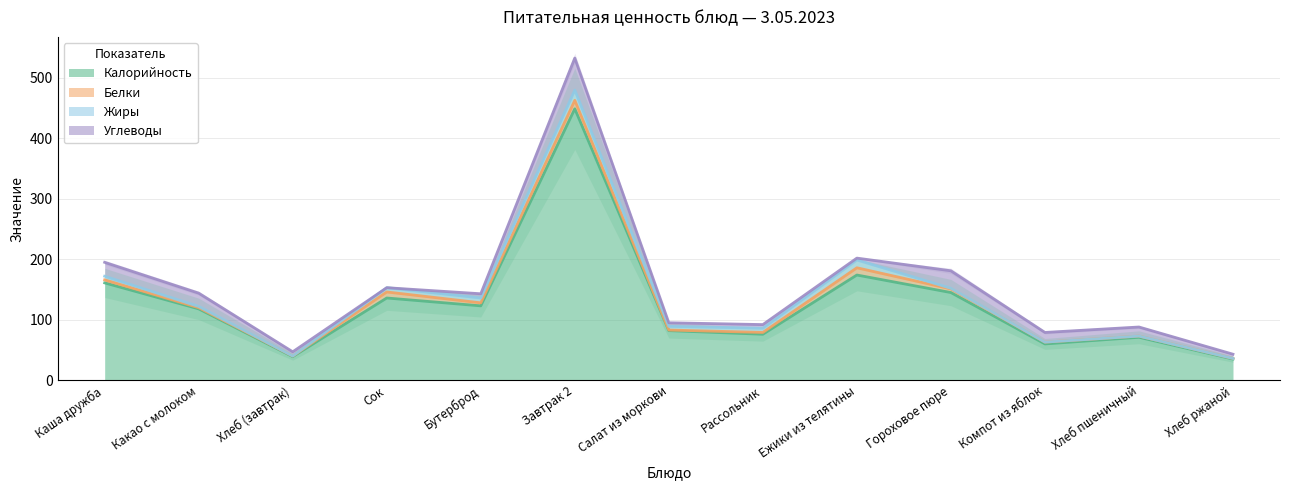

Reading left to right, what are all the values shown in this chart?

Калорийность: Каша дружба=161	Какао с молоком=118	Хлеб (завтрак)=39	Сок=136	Бутерброд=123	Завтрак 2=449	Салат из моркови=82	Рассольник=76	Ежики из телятины=174	Гороховое пюре=145	Компот из яблок=60	Хлеб пшеничный=71	Хлеб ржаной=35
Белки: Каша дружба=5	Какао с молоком=2	Хлеб (завтрак)=1	Сок=10	Бутерброд=5	Завтрак 2=14	Салат из моркови=1	Рассольник=3	Ежики из телятины=12	Гороховое пюре=6	Компот из яблок=3	Хлеб пшеничный=2	Хлеб ржаной=1
Жиры: Каша дружба=6	Какао с молоком=2	Хлеб (завтрак)=0	Сок=7	Бутерброд=8	Завтрак 2=17	Салат из моркови=6	Рассольник=7	Ежики из телятины=13	Гороховое пюре=1	Компот из яблок=0	Хлеб пшеничный=0	Хлеб ржаной=0
Углеводы: Каша дружба=23	Какао с молоком=22	Хлеб (завтрак)=7	Сок=0	Бутерброд=7	Завтрак 2=53	Салат из моркови=6	Рассольник=6	Ежики из телятины=3	Гороховое пюре=29	Компот из яблок=16	Хлеб пшеничный=15	Хлеб ржаной=7